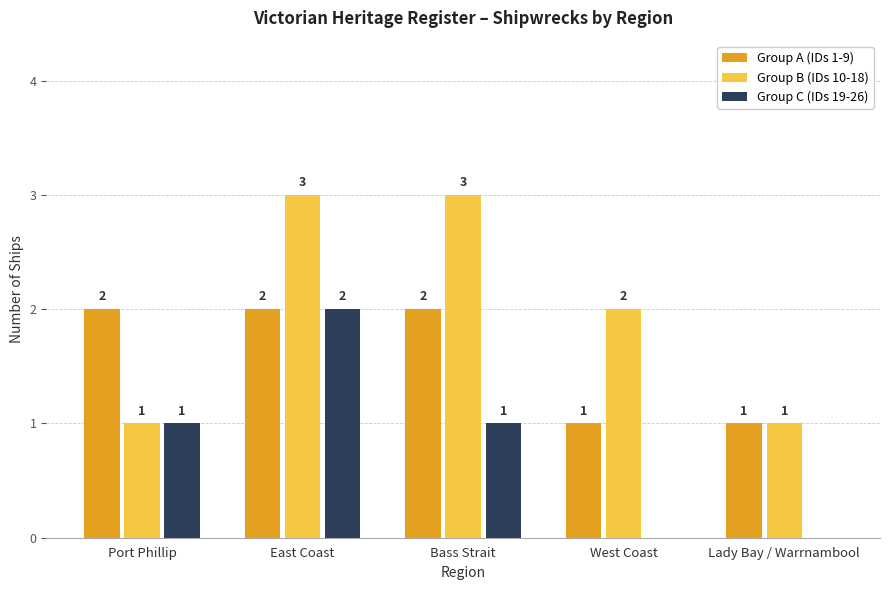

Count the number of categories in the chart.

5